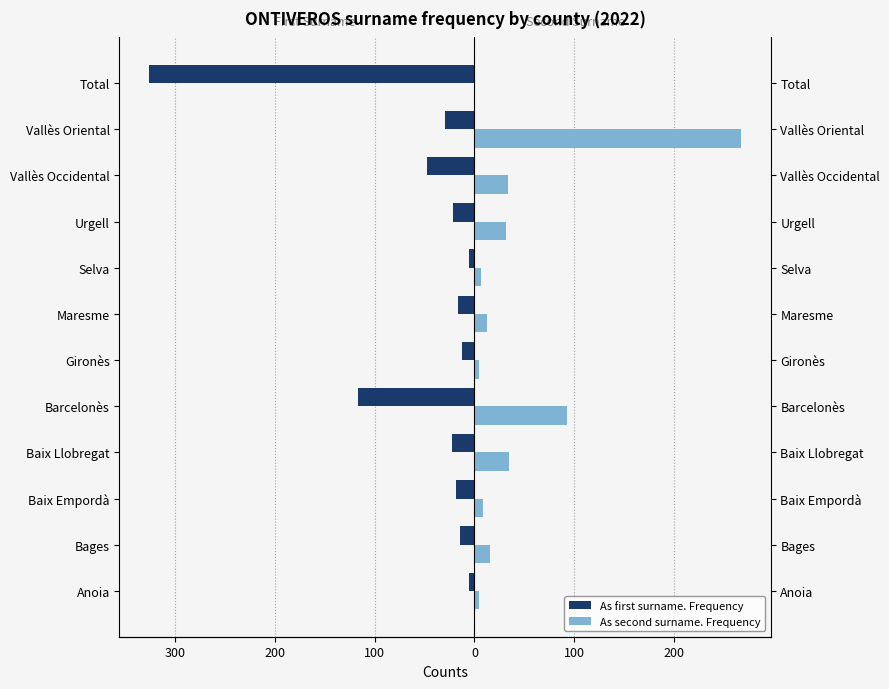

Which series changed the most between Bages and Maresme?

As second surname. Frequency